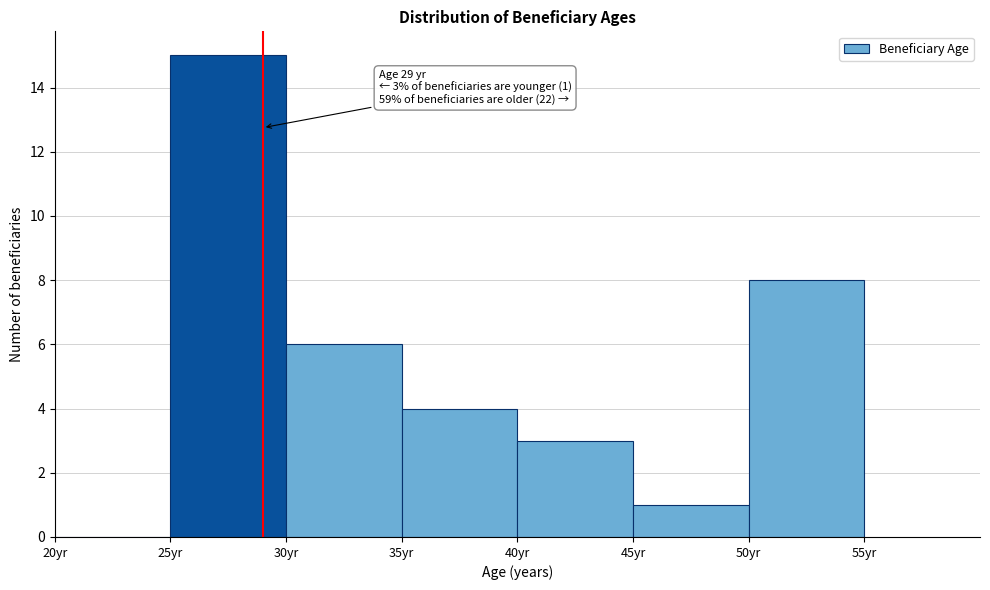

Over which range of the x-axis is the bar tallest?

25 to 30